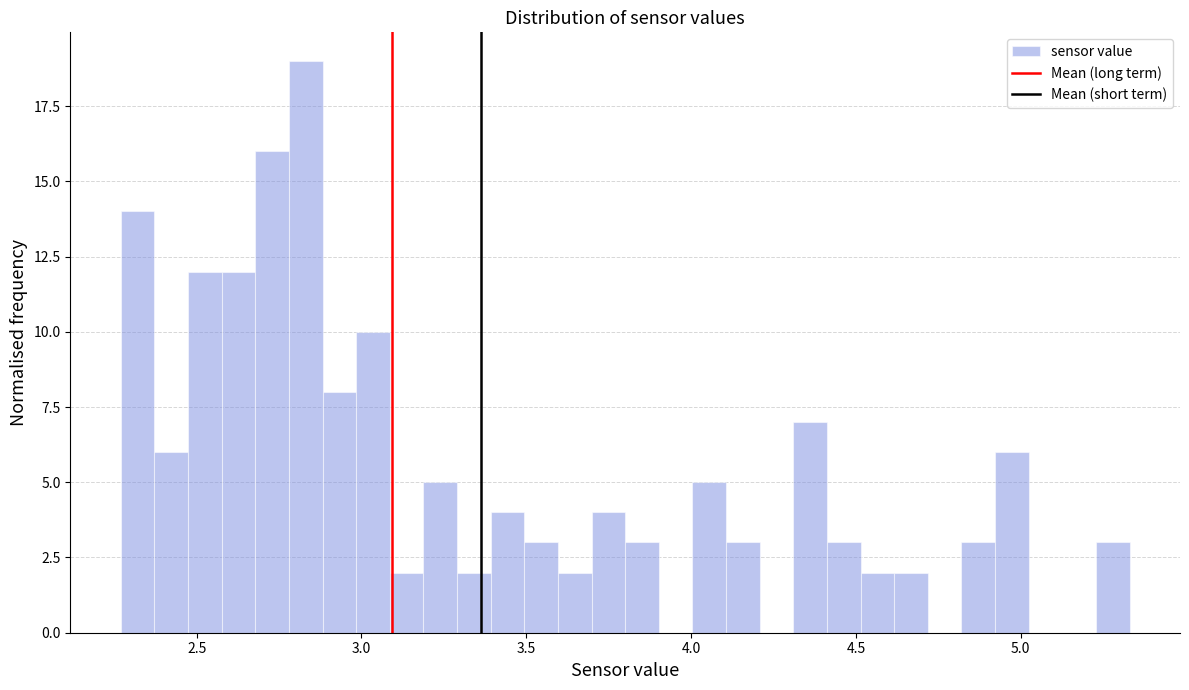

Read against the x-axis, roughly where is the centre of the tallest bar?

2.85